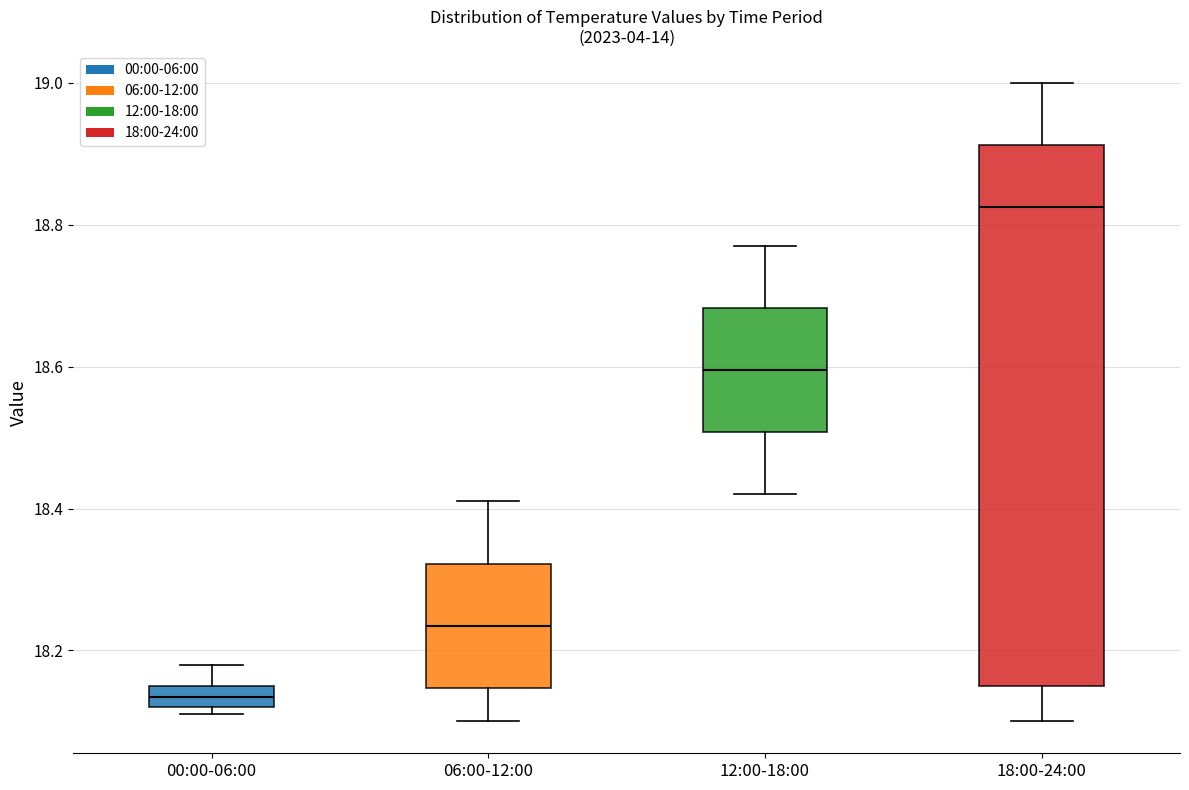

Where is the upper edge of the box for 12:00-18:00 on the y-axis? The values are not printed on the chart, so give them approximately, as read against the axis.

18.68